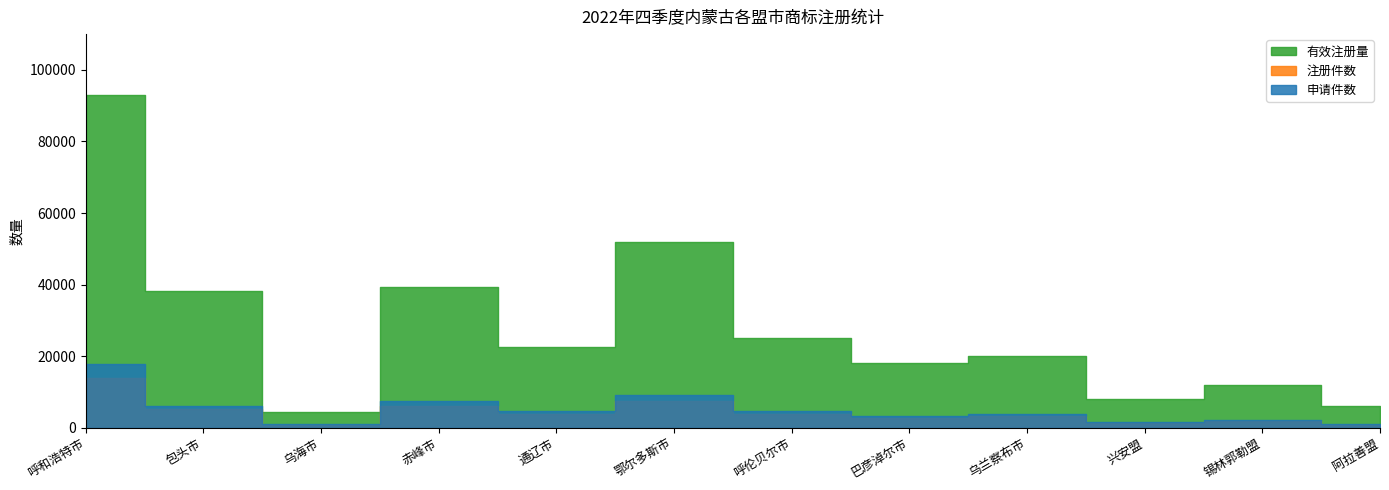

True or false: 有效注册量 and 申请件数 cross at least once.

False